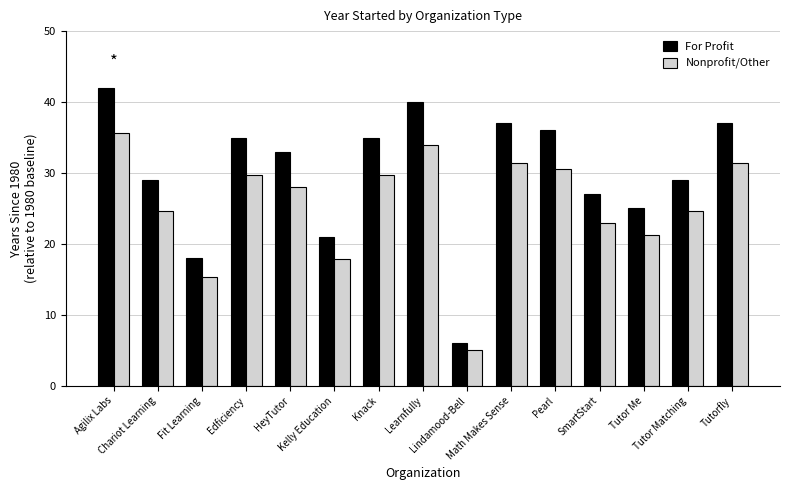

Which series has the largest range (max minus min)?

For Profit